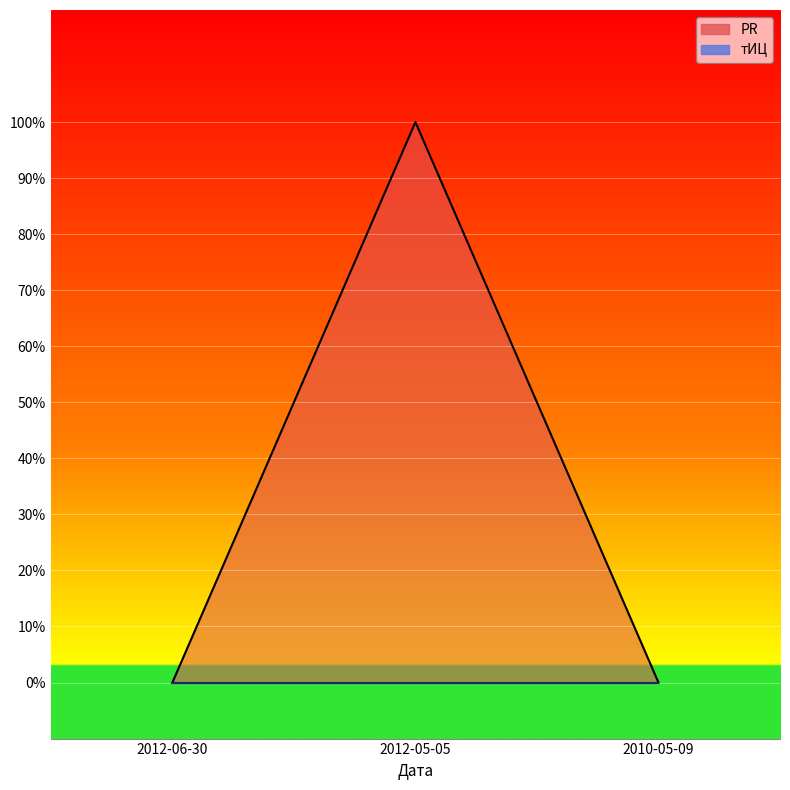

What is the maximum value shown in the chart?

1